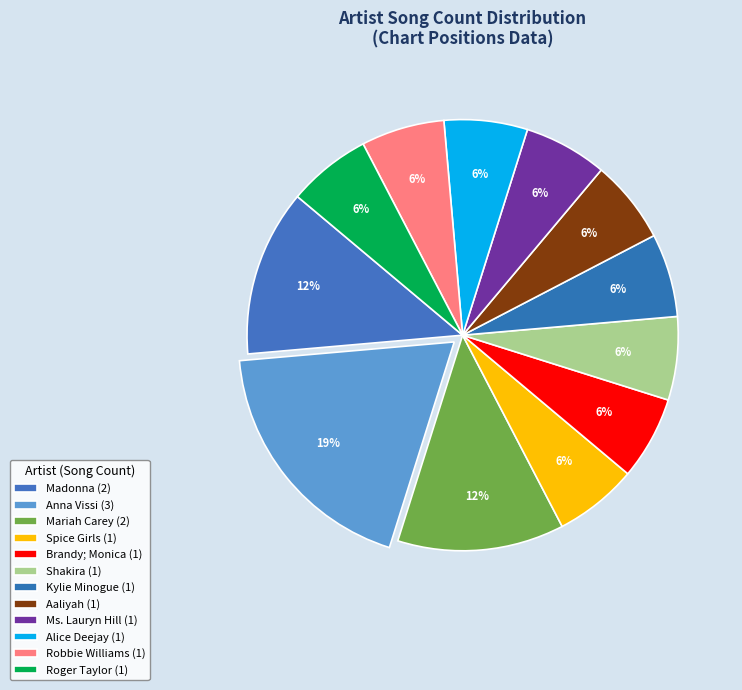

Is there any slice that represents more than half of the pie?

No